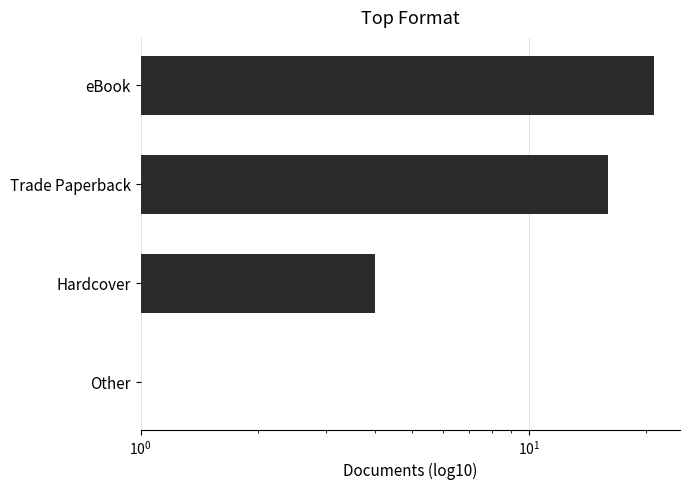

How many values are between 4 and 21?

3